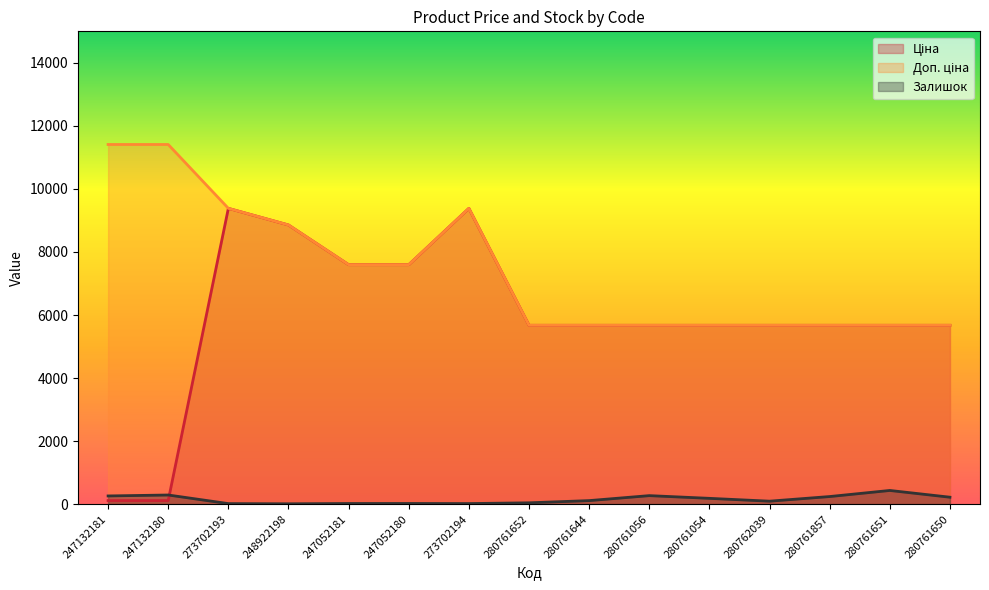

What is the label of the 9th point from the left?

280761644